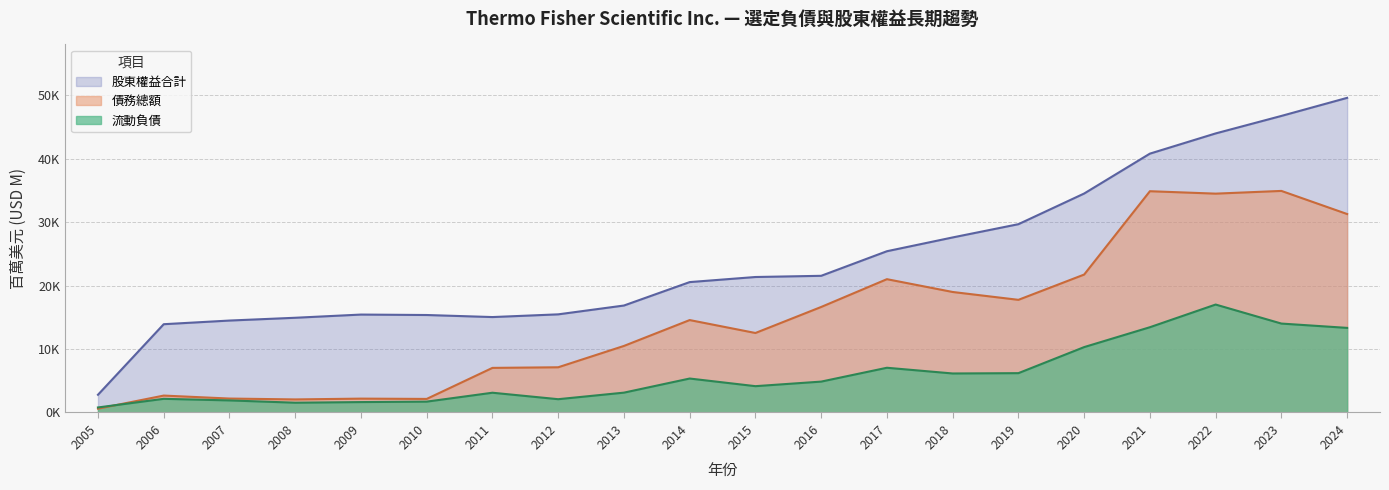

Reading left to right, what are all the values shown in this chart?

流動負債: 2005=792	2006=2152	2007=1902	2008=1540	2009=1639	2010=1710	2011=3113	2012=2093	2013=3126	2014=5350	2015=4147	2016=4866	2017=7048	2018=6147	2019=6197	2020=10304	2021=13436	2022=17010	2023=14012	2024=13332
債務總額: 2005=599	2006=2664	2007=2195	2008=2058	2009=2183	2010=2137	2011=7028	2012=7124	2013=10487	2014=14564	2015=12527	2016=16628	2017=21008	2018=18990	2019=17752	2020=21735	2021=34870	2022=34488	2023=34917	2024=31275
股東權益合計: 2005=2793	2006=13912	2007=14488	2008=14927	2009=15431	2010=15361	2011=15038	2012=15465	2013=16856	2014=20548	2015=21350	2016=21539	2017=25413	2018=27586	2019=29675	2020=34507	2021=40793	2022=43978	2023=46735	2024=49584